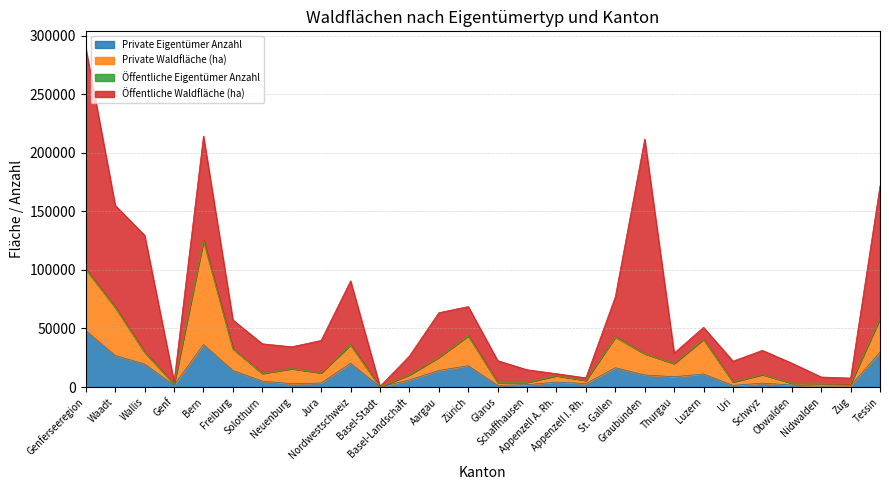

True or false: Öffentliche Eigentümer Anzahl has a value of 55 at Schaffhausen.

True